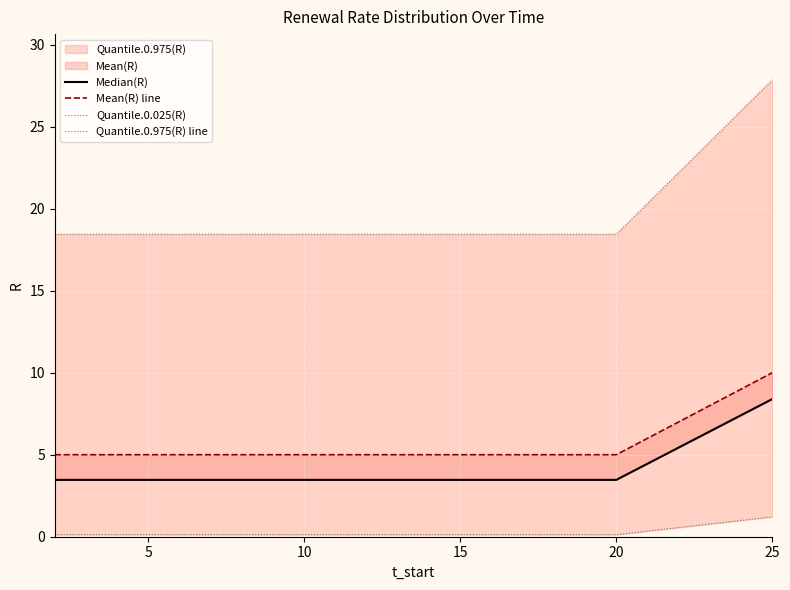

Reading left to right, list all the values displayed in this chart.

Median(R): 3.5	3.5	3.5	3.5	3.5	3.5	3.5	3.5	3.5	3.5	3.5	3.5	3.5	3.5	3.5	3.5	3.5	3.5	3.5	8.4
Mean(R) line: 5.0	5.0	5.0	5.0	5.0	5.0	5.0	5.0	5.0	5.0	5.0	5.0	5.0	5.0	5.0	5.0	5.0	5.0	5.0	10.0
Quantile.0.025(R): 0.1	0.1	0.1	0.1	0.1	0.1	0.1	0.1	0.1	0.1	0.1	0.1	0.1	0.1	0.1	0.1	0.1	0.1	0.1	1.2
Quantile.0.975(R) line: 18.4	18.4	18.4	18.4	18.4	18.4	18.4	18.4	18.4	18.4	18.4	18.4	18.4	18.4	18.4	18.4	18.4	18.4	18.4	27.9